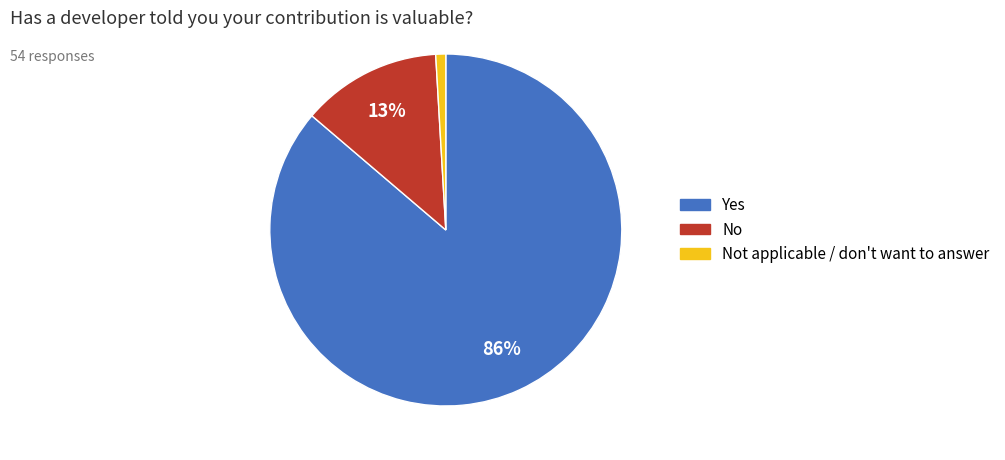

To the nearest percent, what is the difference between the largest and smallest slice percentages?

85%